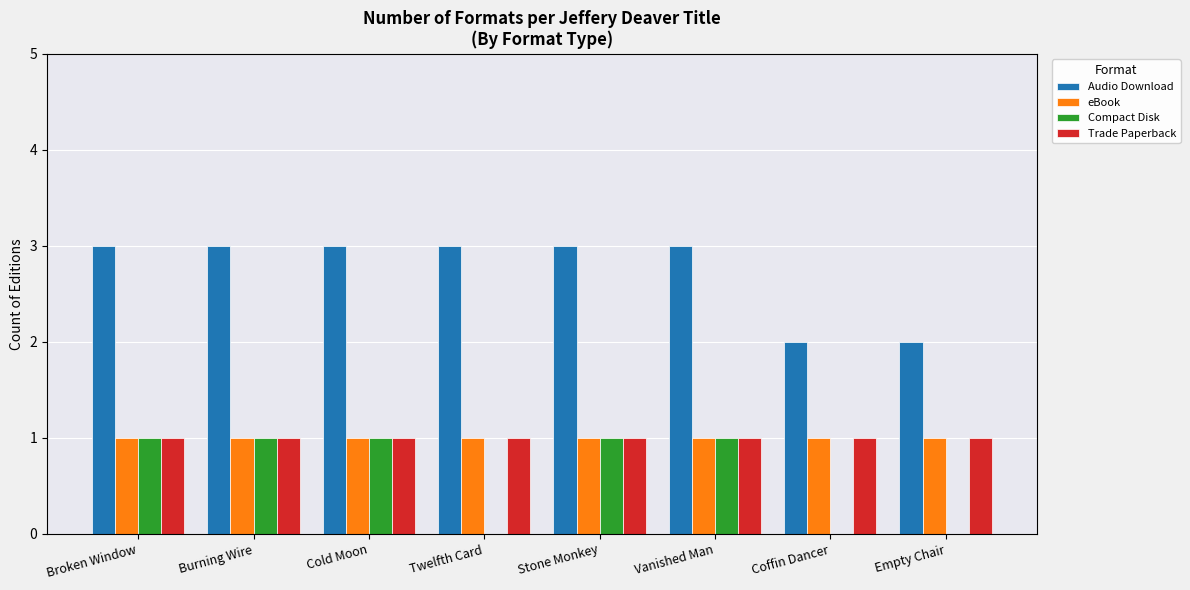

Reading right to left, what are all the values shown in this chart?

Audio Download: Empty Chair=2	Coffin Dancer=2	Vanished Man=3	Stone Monkey=3	Twelfth Card=3	Cold Moon=3	Burning Wire=3	Broken Window=3
eBook: Empty Chair=1	Coffin Dancer=1	Vanished Man=1	Stone Monkey=1	Twelfth Card=1	Cold Moon=1	Burning Wire=1	Broken Window=1
Compact Disk: Empty Chair=0	Coffin Dancer=0	Vanished Man=1	Stone Monkey=1	Twelfth Card=0	Cold Moon=1	Burning Wire=1	Broken Window=1
Trade Paperback: Empty Chair=1	Coffin Dancer=1	Vanished Man=1	Stone Monkey=1	Twelfth Card=1	Cold Moon=1	Burning Wire=1	Broken Window=1